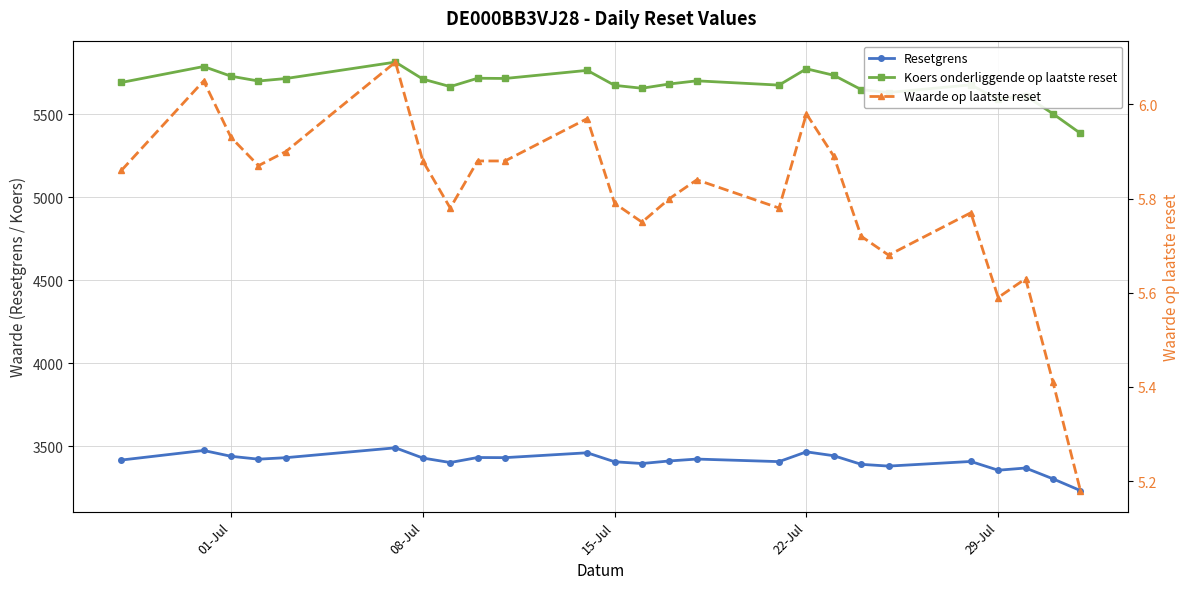

Rank the series at 01-Jul from lowest to highest value.

Waarde op laatste reset, Resetgrens, Koers onderliggende op laatste reset